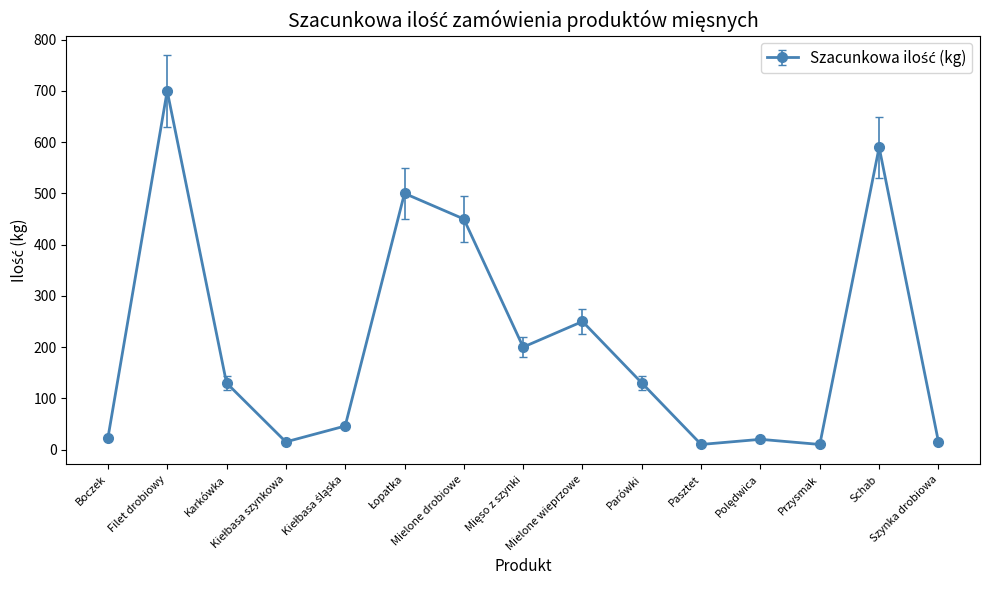

True or false: there are more than 2 points higher than both neighbors.

True